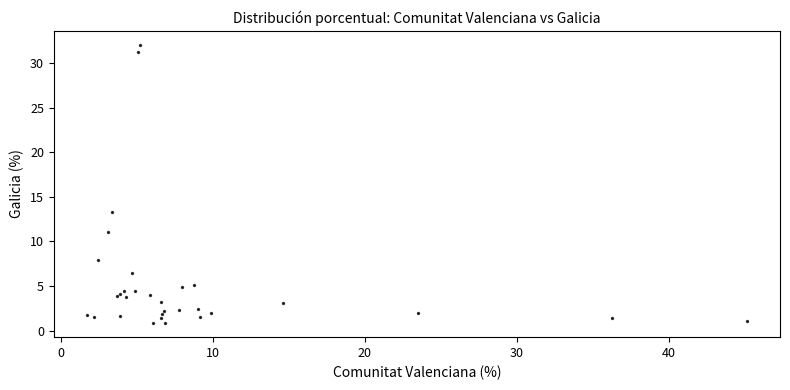

What Y value in the scatter plot is closest to 16?

13.3